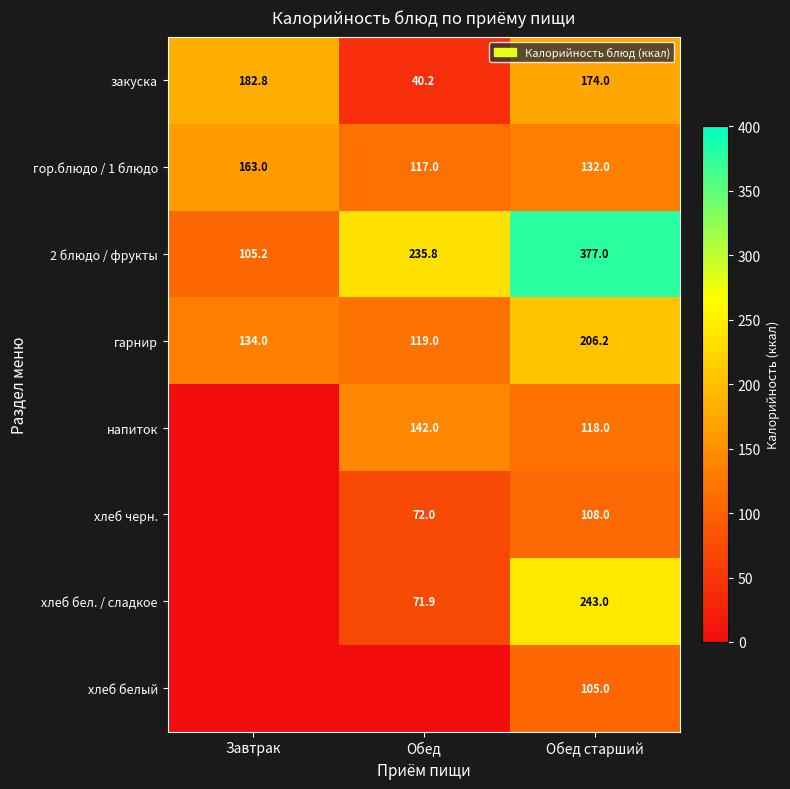

What is the difference between the maximum and minimum values in the гарнир series?

87.2